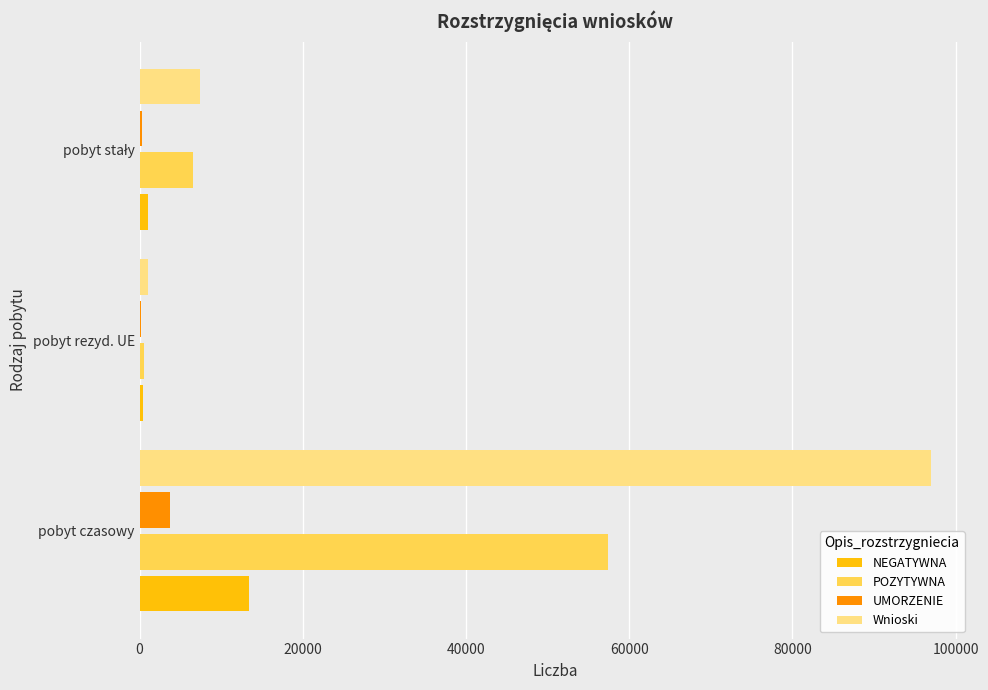

What is the sum of all Wnioski values?

105363